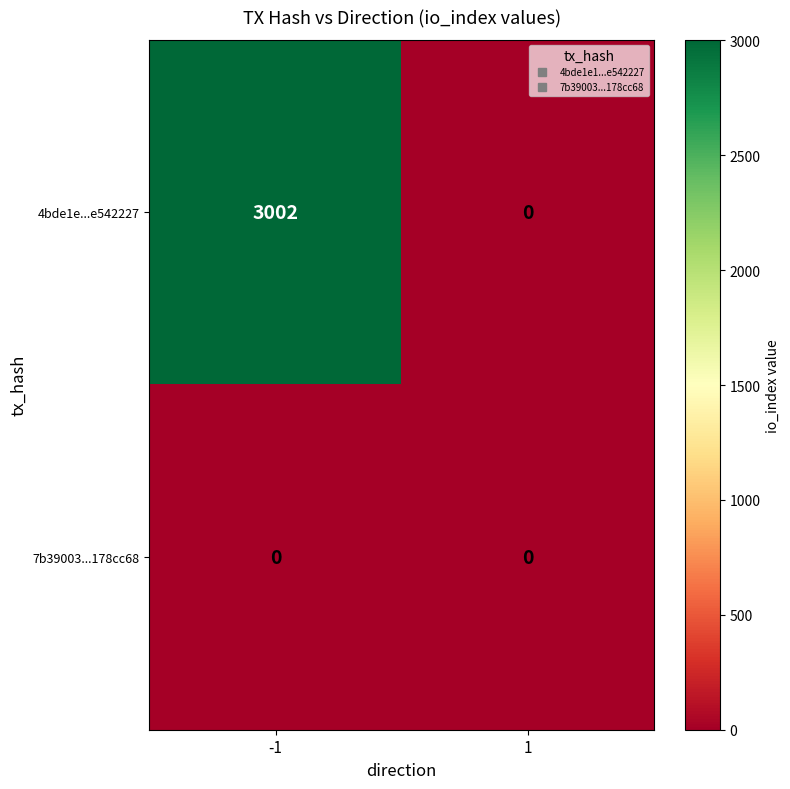

List the series in order of their overall mean, highest first.

4bde1e...e542227, 7b39003...178cc68